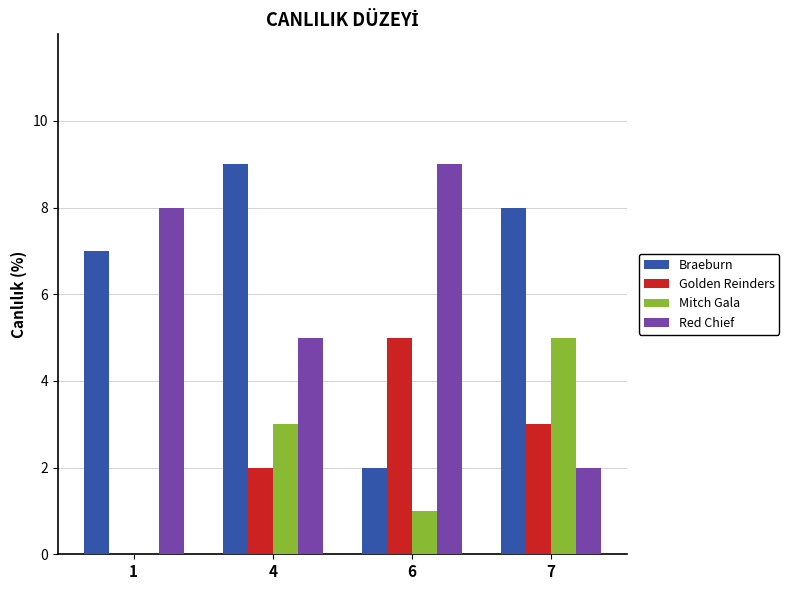

At which category is the sum across all series the highest?

4